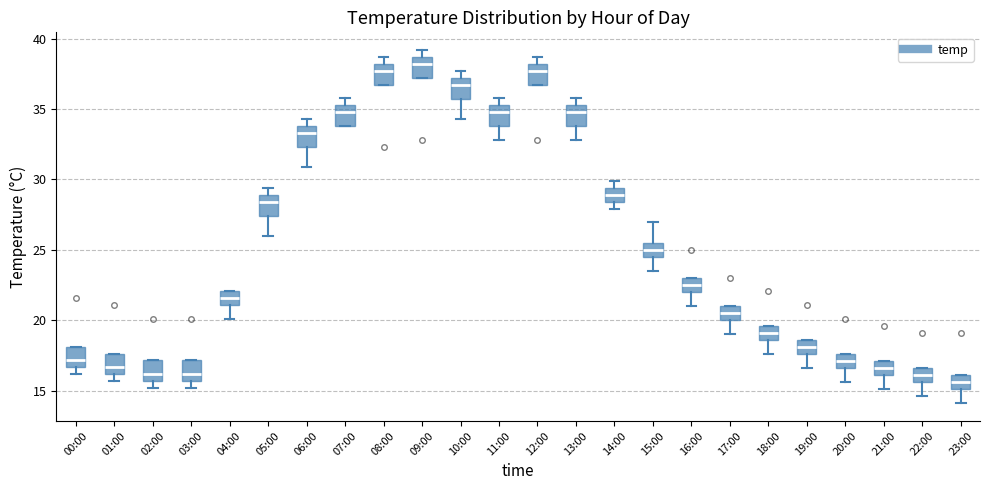

Which box has the highest median line?

09:00